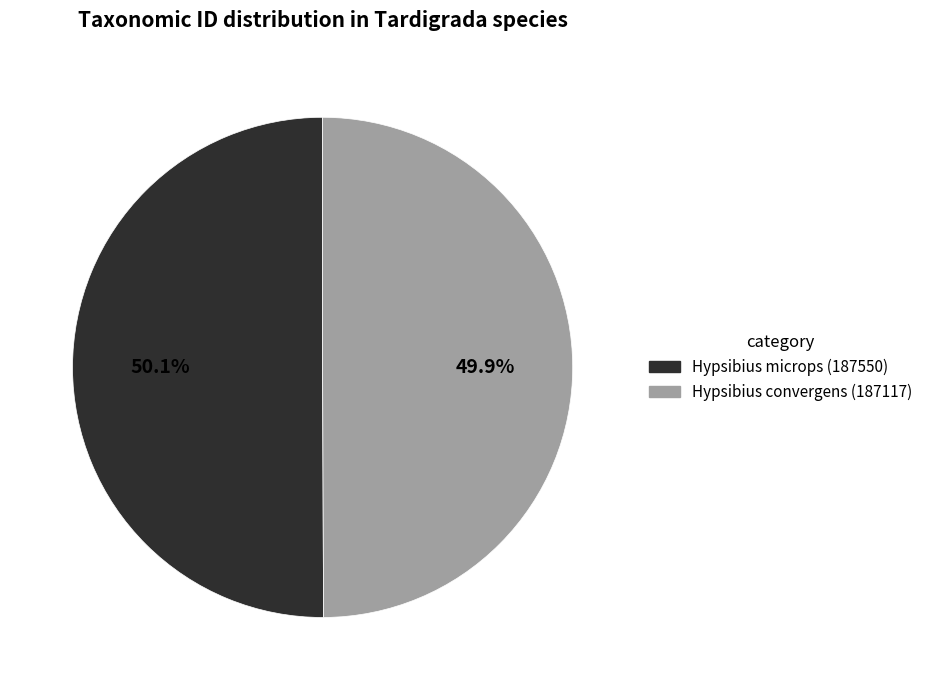

To the nearest percent, what portion does Hypsibius convergens (187117) represent?

50%